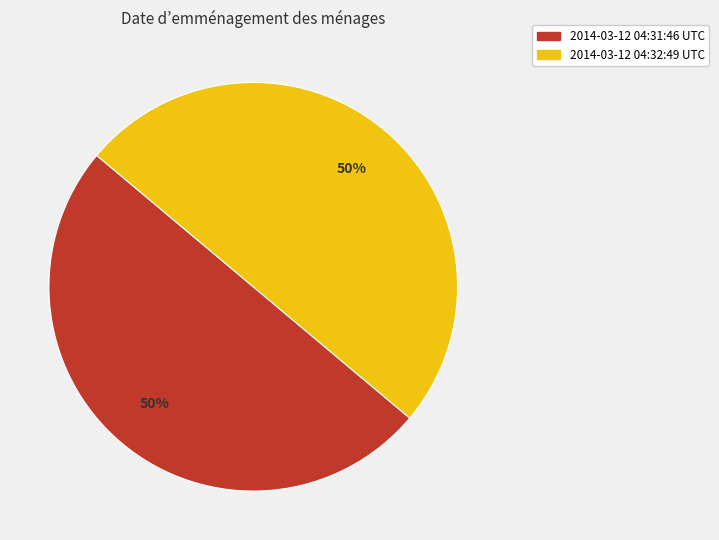

What percentage is the 2014-03-12 04:32:49 UTC slice, to the nearest percent?

50%